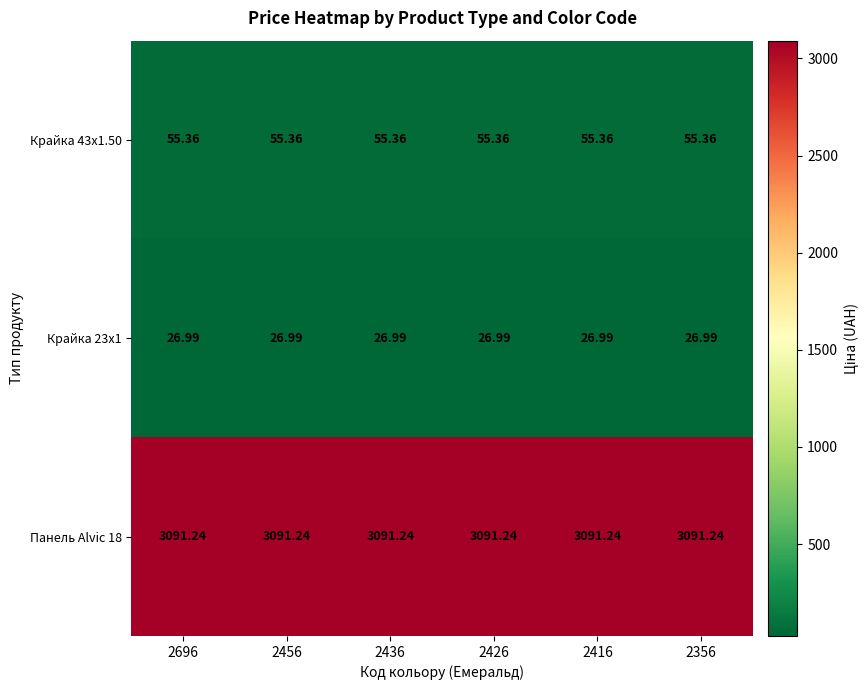

At how many categories does at least one series exceed 2528?

6